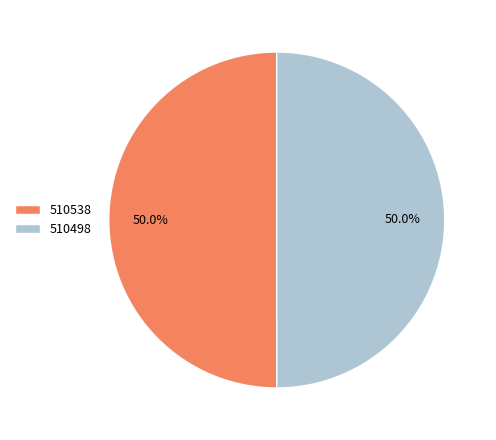

Combined, what portion of the pie is 510538 and 510498?

100.0%